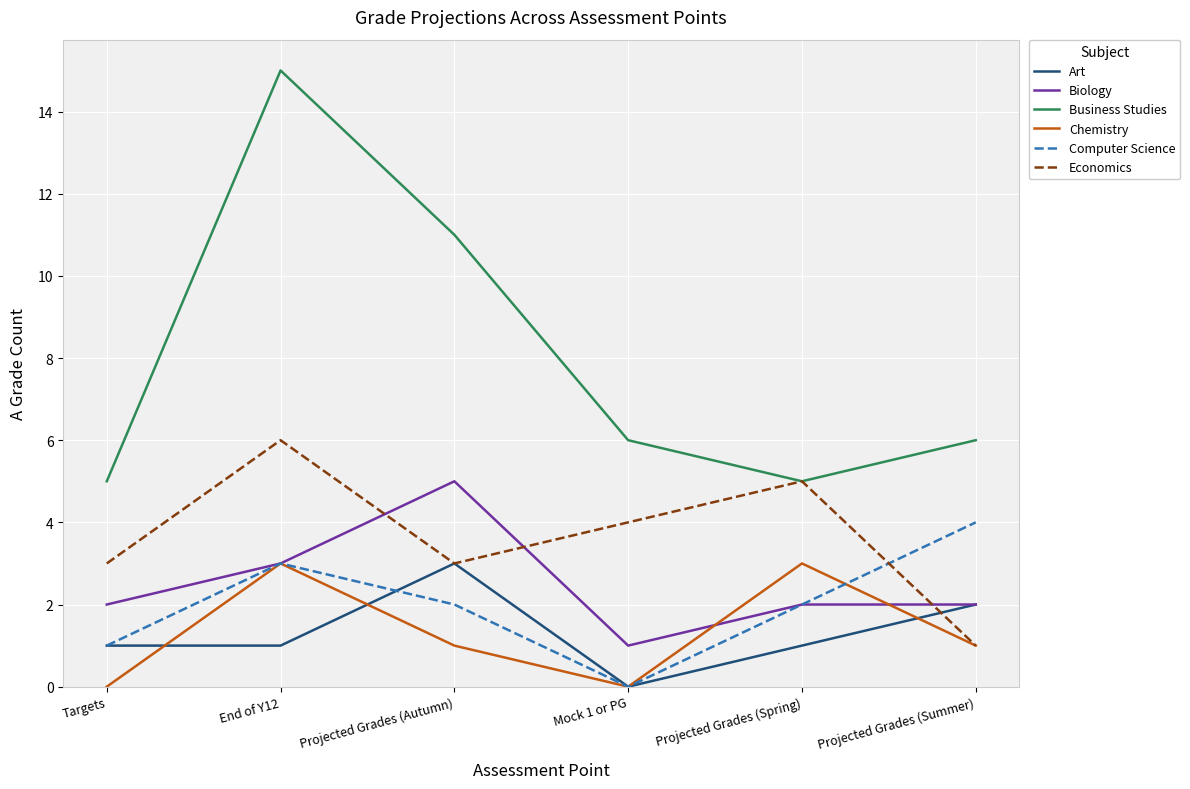

Which series has the largest range (max minus min)?

Business Studies